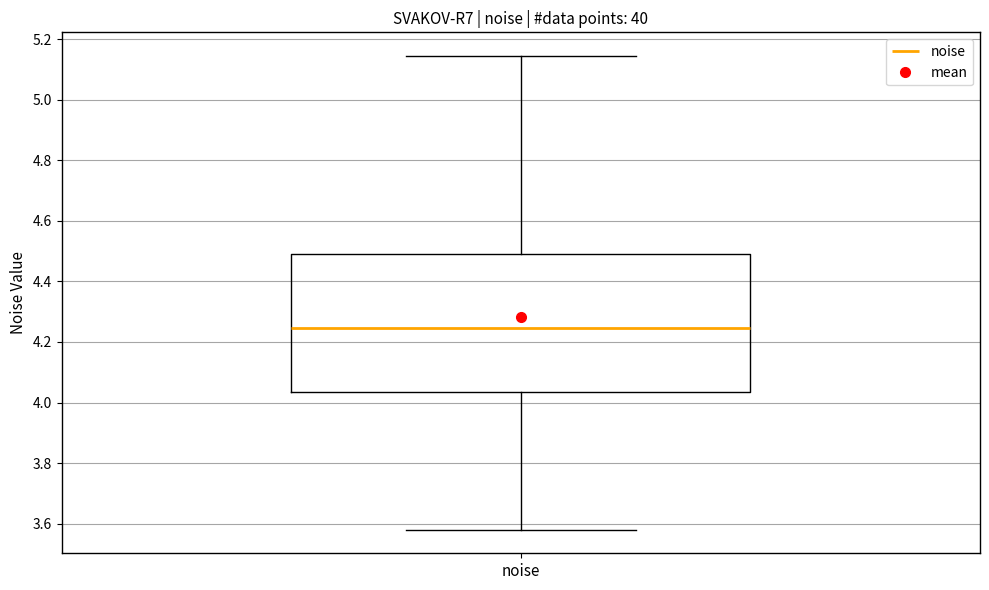

Transcribe this box plot: give where the median line is, the range the box spans, and where the two whiskers end, as read against the y-axis. The values are not printed on the chart, so give them approximately, as read against the axis.

median 4.24, box 4.04 to 4.50, whiskers 3.58 to 5.14